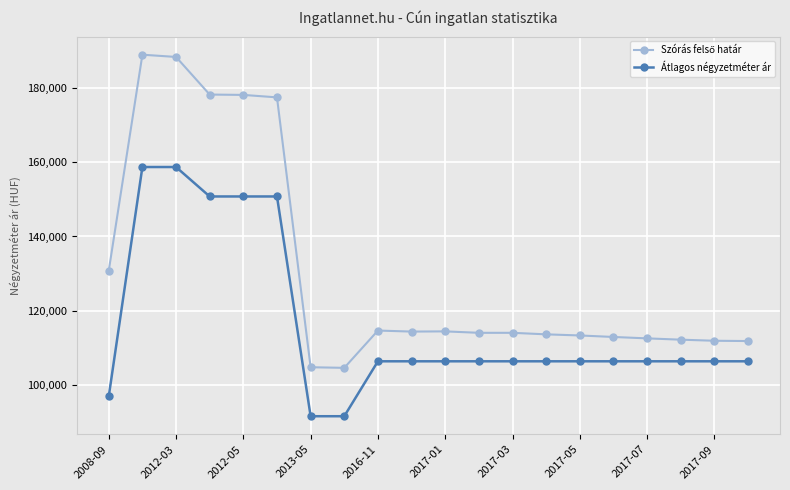

What is the difference between the maximum and second lowest values in the Átlagos négyzetméter ár series?

67192